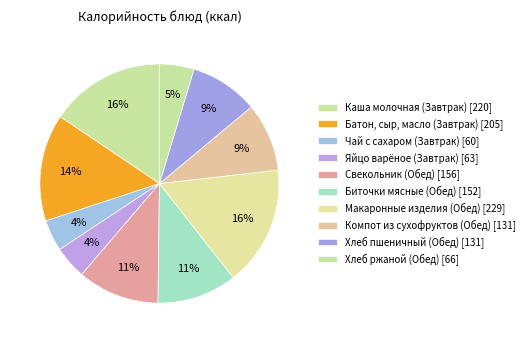

What is the largest slice in the pie chart?

Макаронные изделия (Обед)